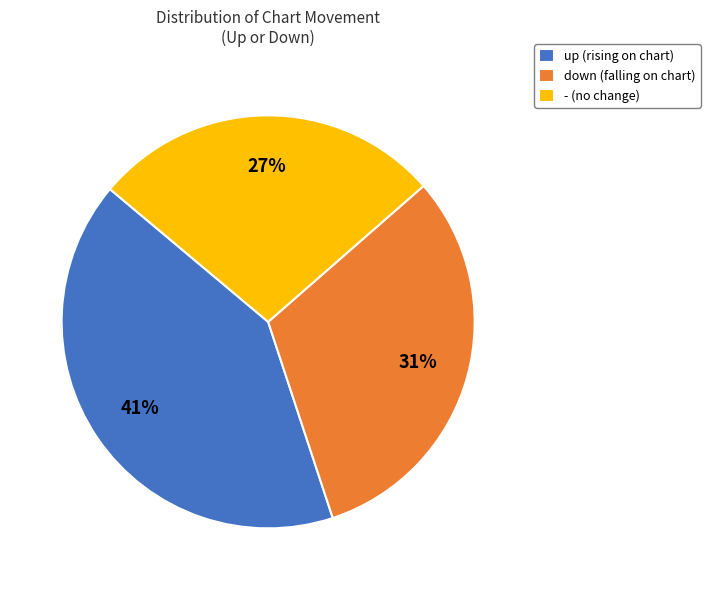

What is the smallest slice in the pie chart?

-